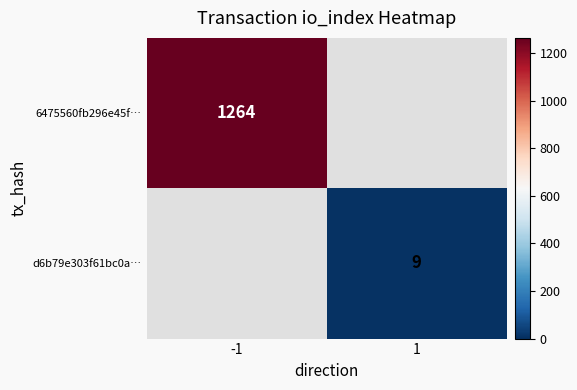

The d6b79e303f61bc0a… series shows 4 at 1. True or false?

False